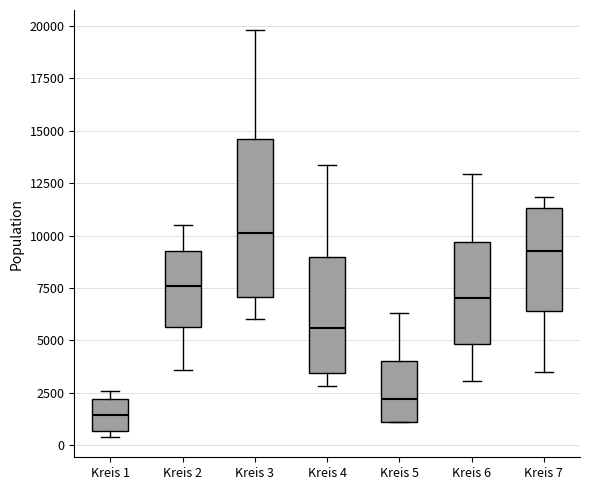

Reading left to right, transcribe this box plot: for each box, give where its median line is, the range the box spans, and where its two whiskers end, as read against the y-axis. The values are not printed on the chart, so give them approximately, as read against the axis.

Kreis 1: median 1500, box 500 to 2000, whiskers 500 (just below the box's lower edge) to 2500
Kreis 2: median 7500, box 5500 to 9000, whiskers 3500 to 10500
Kreis 3: median 10000, box 7000 to 14500, whiskers 6000 to 20000
Kreis 4: median 5500, box 3500 to 9000, whiskers 3000 to 13500
Kreis 5: median 2000, box 1000 to 4000, whiskers 1000 to 6500
Kreis 6: median 7000, box 5000 to 9500, whiskers 3000 to 13000
Kreis 7: median 9500, box 6500 to 11500, whiskers 3500 to 12000